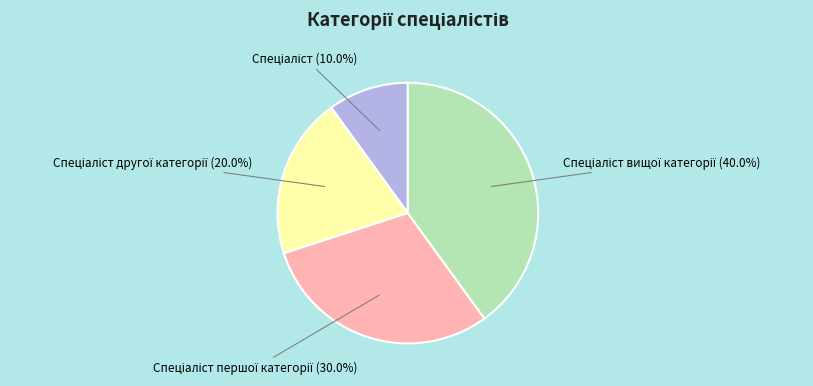

Is there any slice that represents more than half of the pie?

No